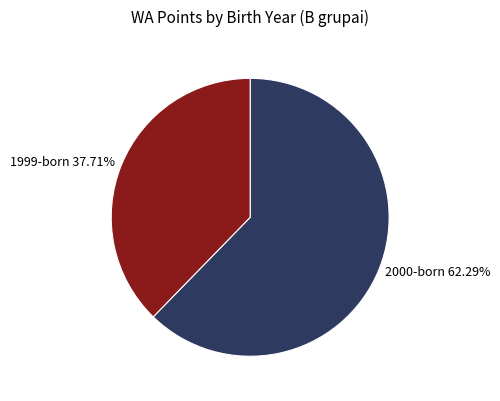

Do 2000-born 62.29% and 1999-born 37.71% together represent more than half of the pie?

Yes